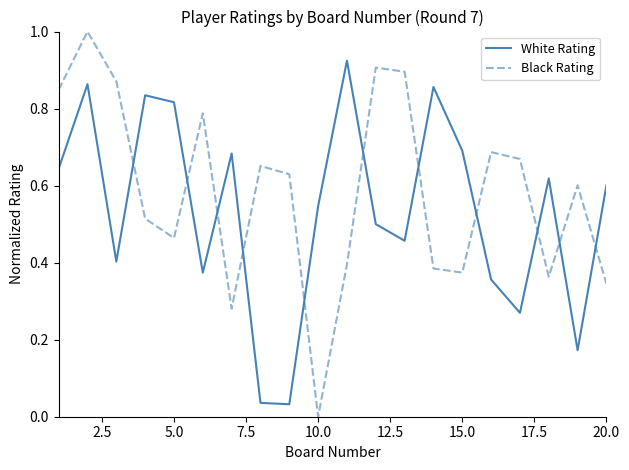

Does the chart display data point markers on the line(s)?

No